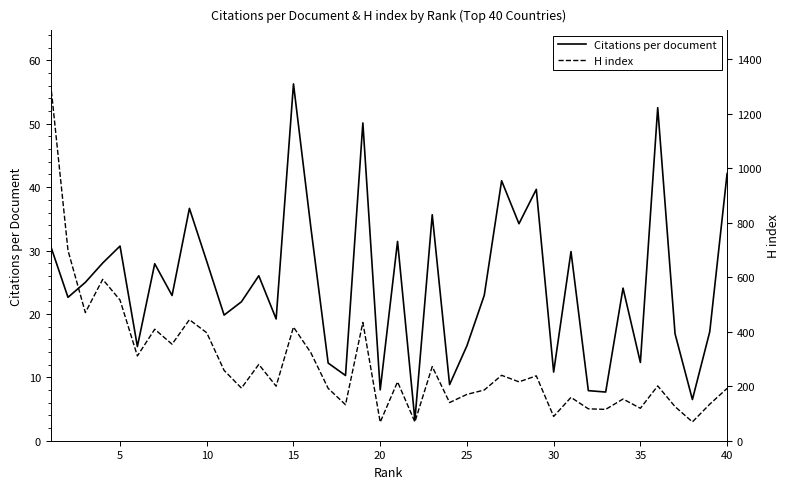

How many categories are shown in the chart?

40